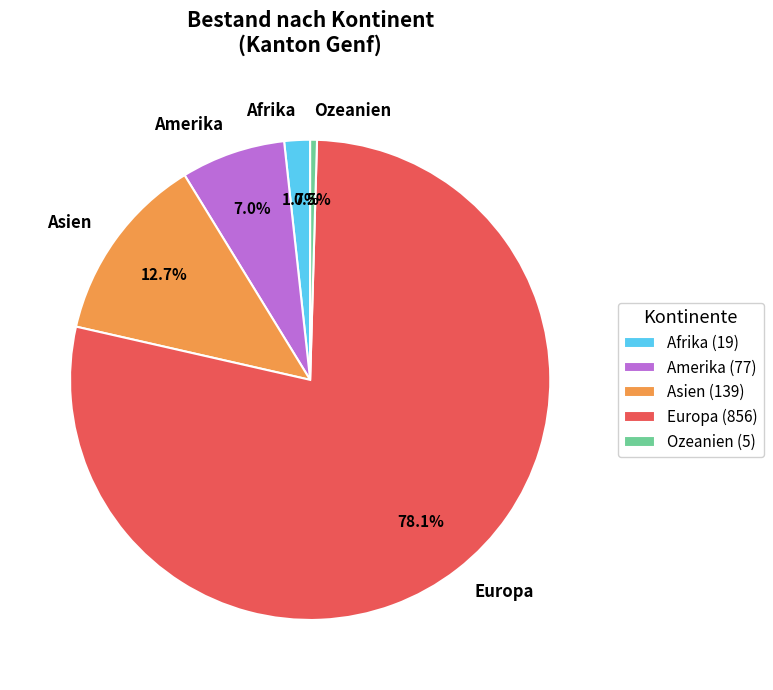

Which slice represents more than half of the pie?

Europa